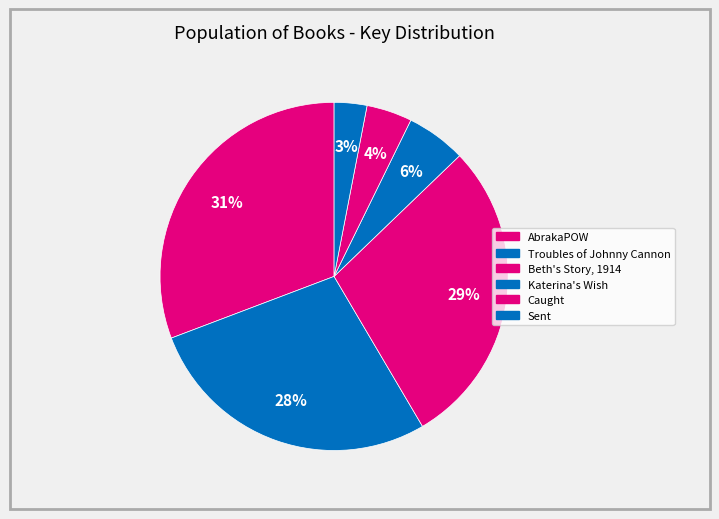

Is it true that Caught is 4% of the pie?

True